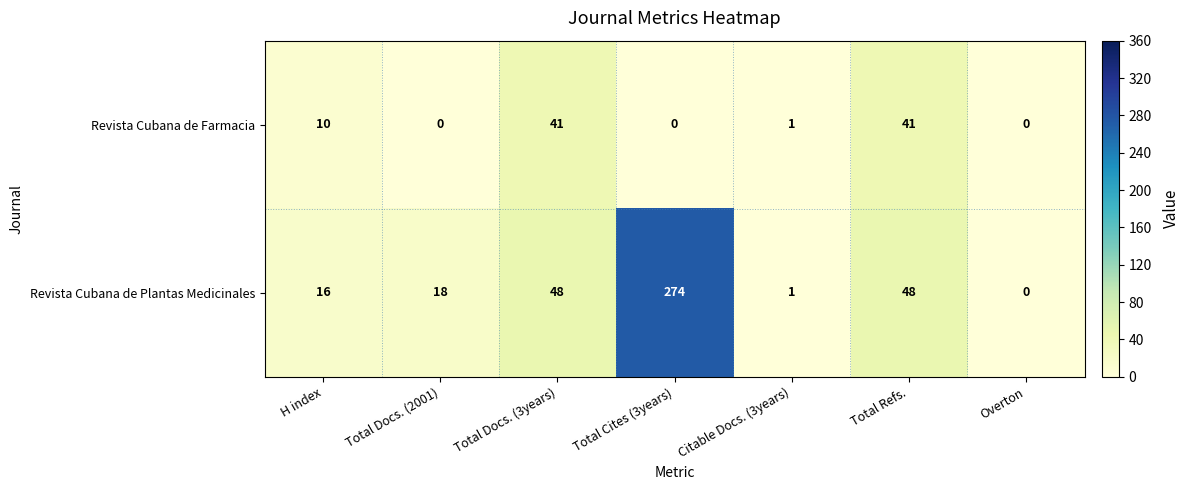

How many categories are shown in the chart?

7